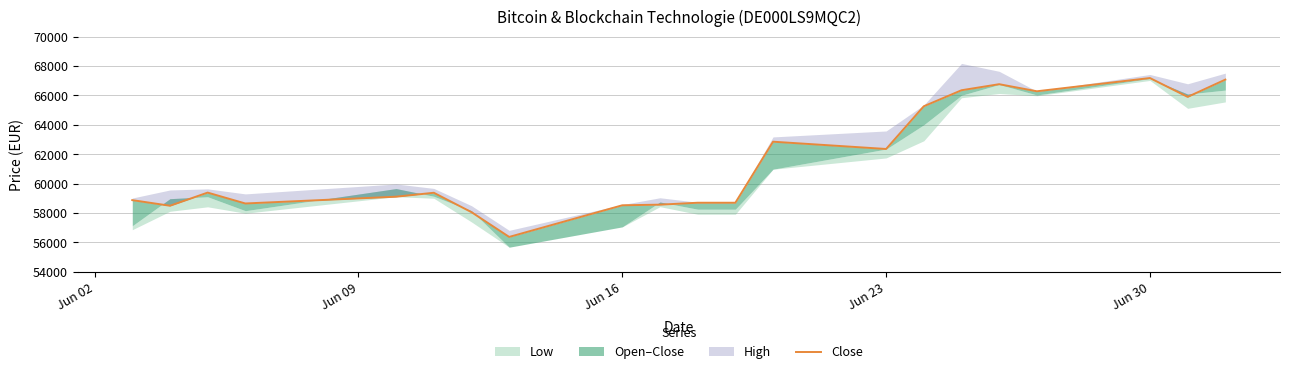

True or false: the data shows 89669 at Jun 09.

False